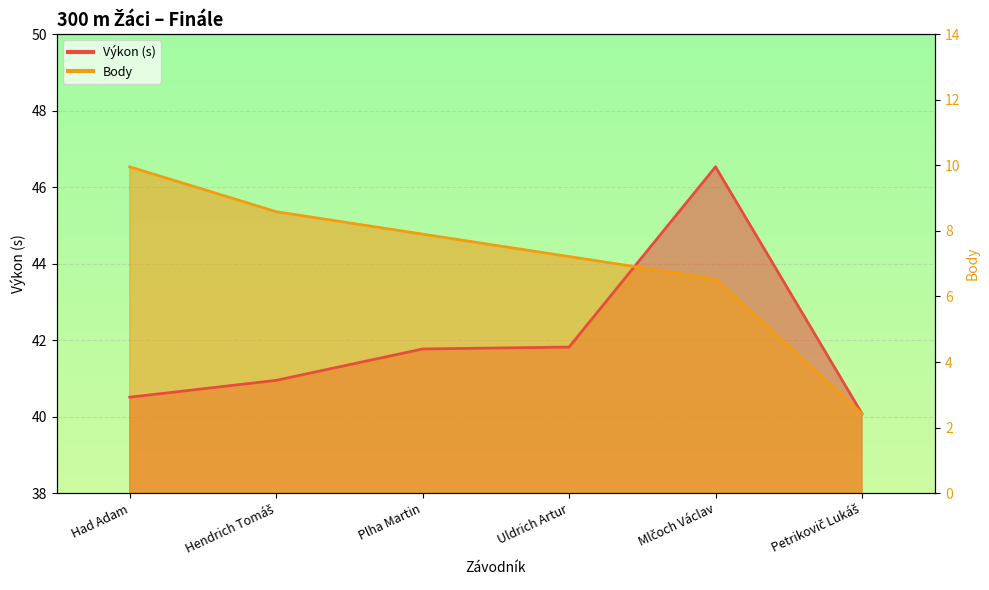

At which category is the sum across all series the highest?

Mlčoch Václav